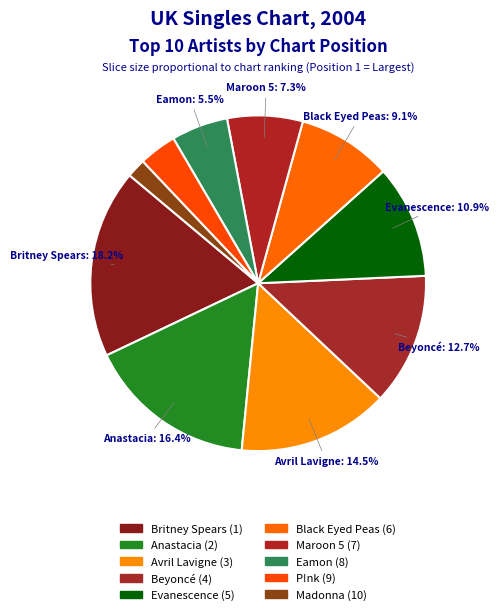

How many segments does this pie chart have?

10